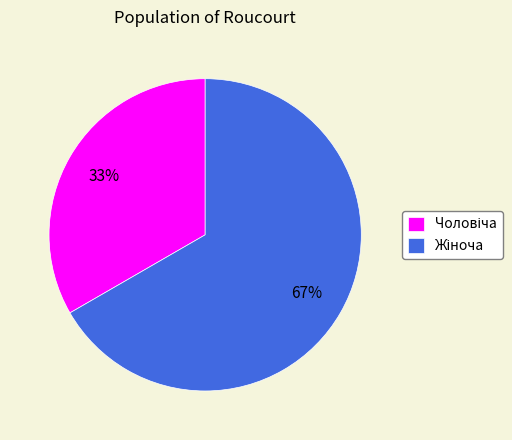

Is there any slice that represents more than half of the pie?

Yes